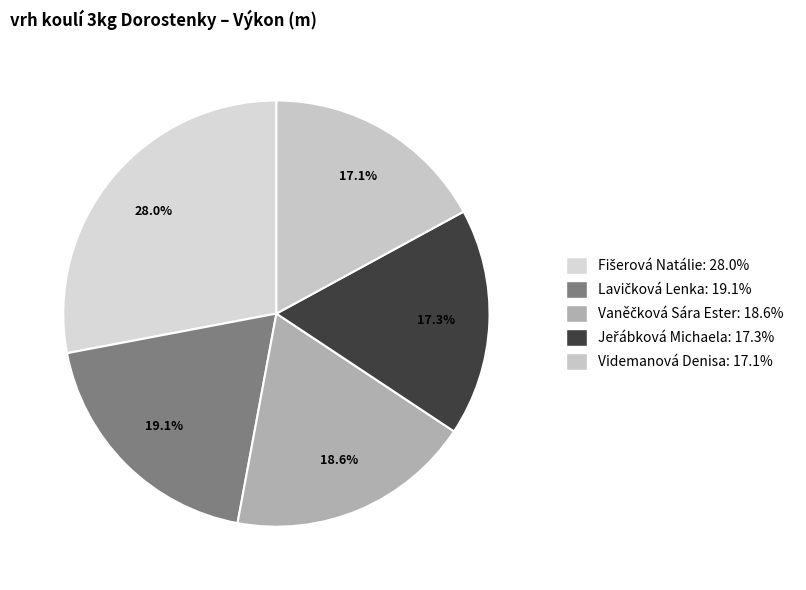

To the nearest percent, what percentage of the pie is Fišerová Natálie?

28%